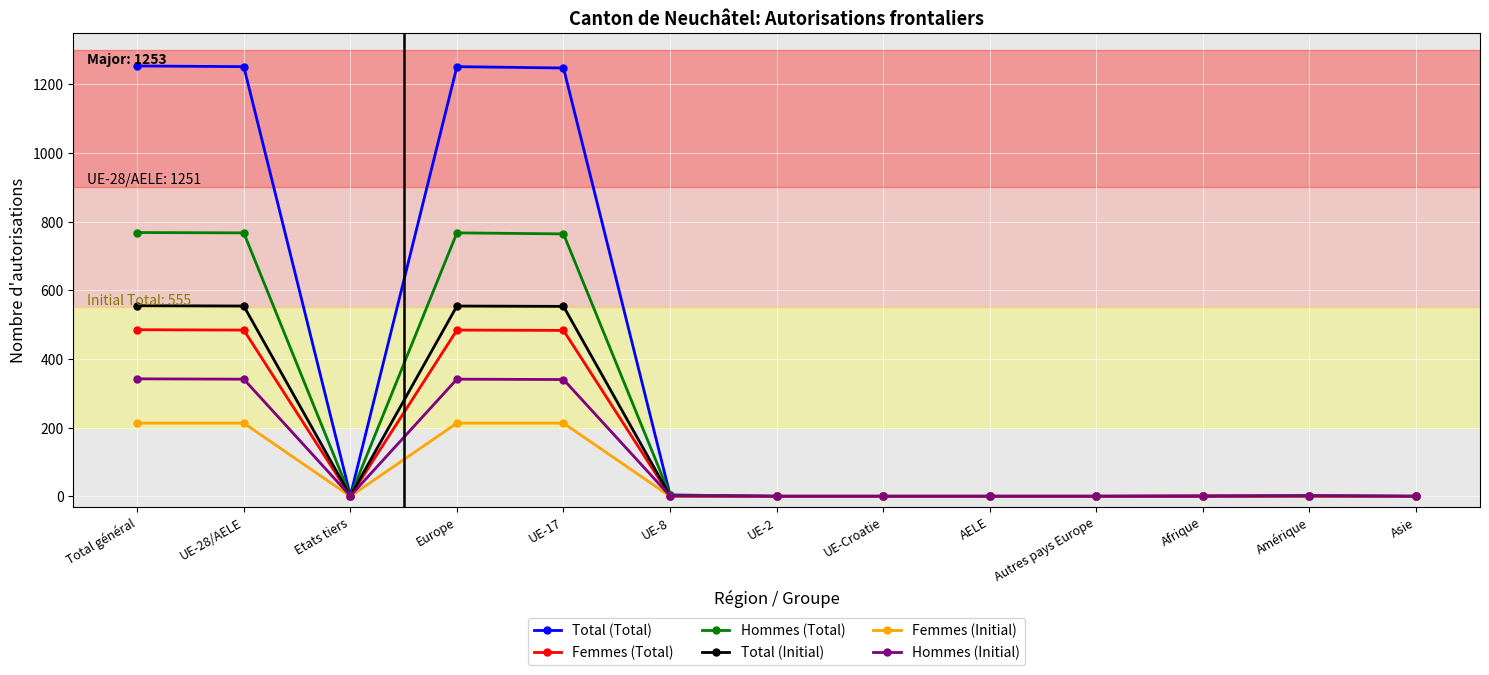

What is the maximum value for Total (Initial)?

555